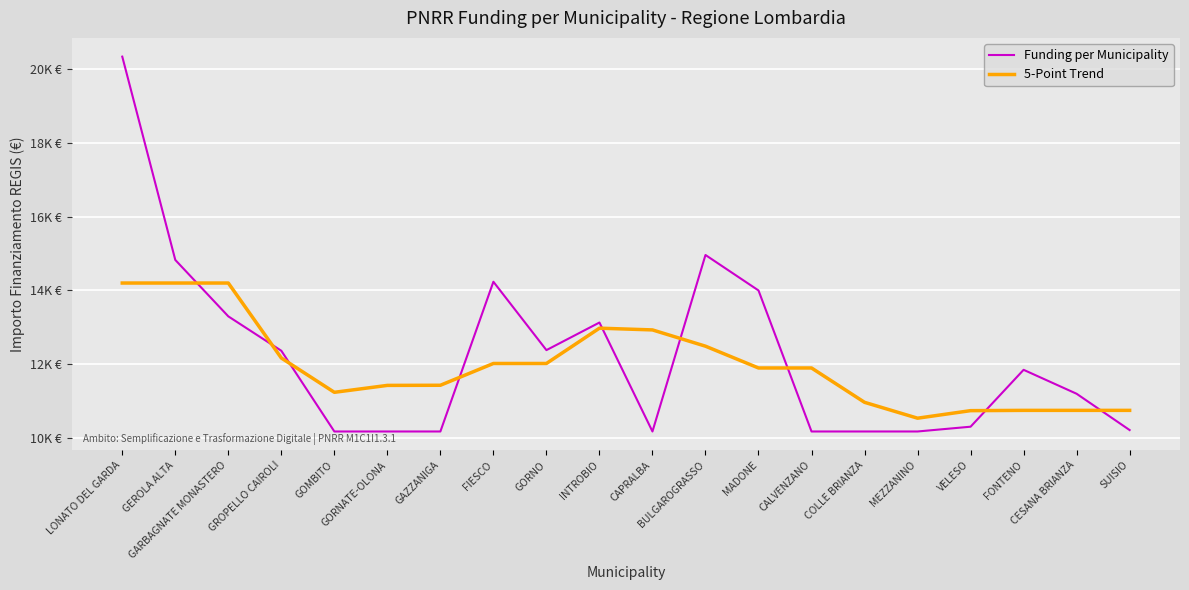

Between GORNO and LONATO DEL GARDA, which is larger?

LONATO DEL GARDA